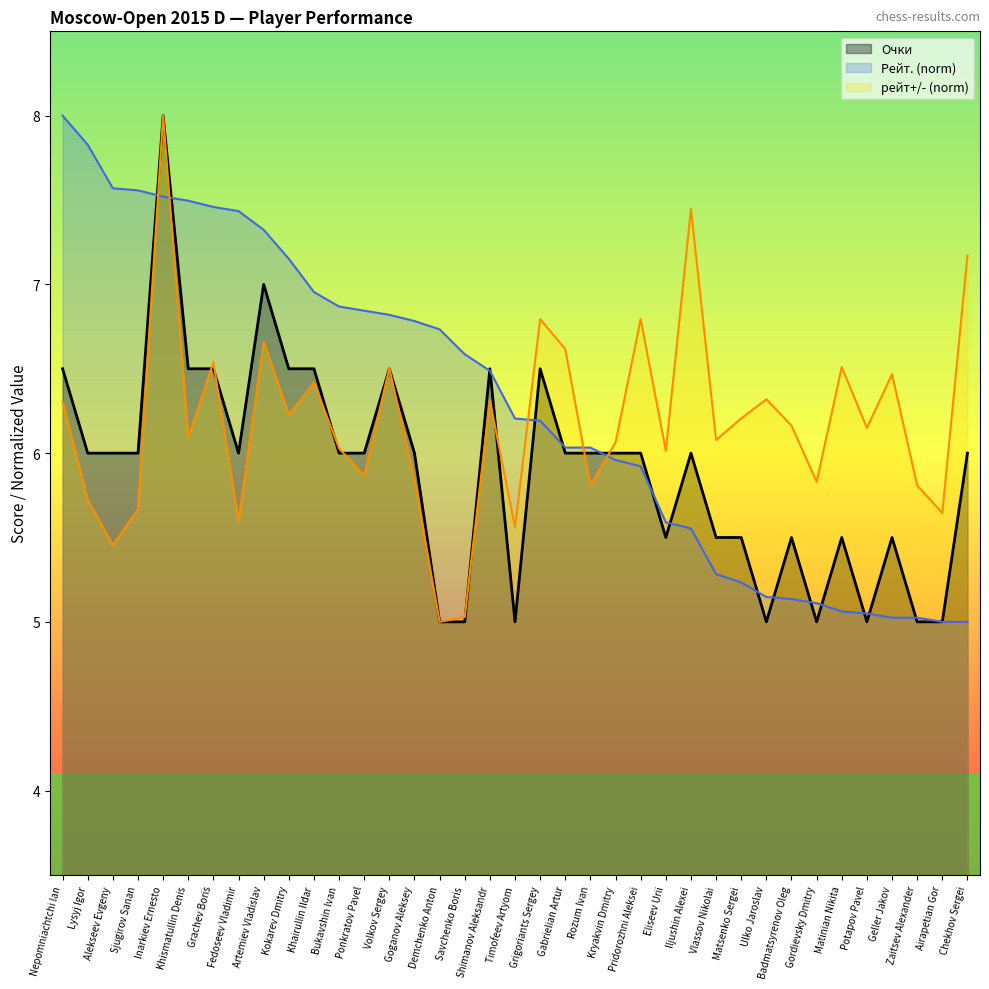

What is the total value across all series at Fedoseev Vladimir?

19.0